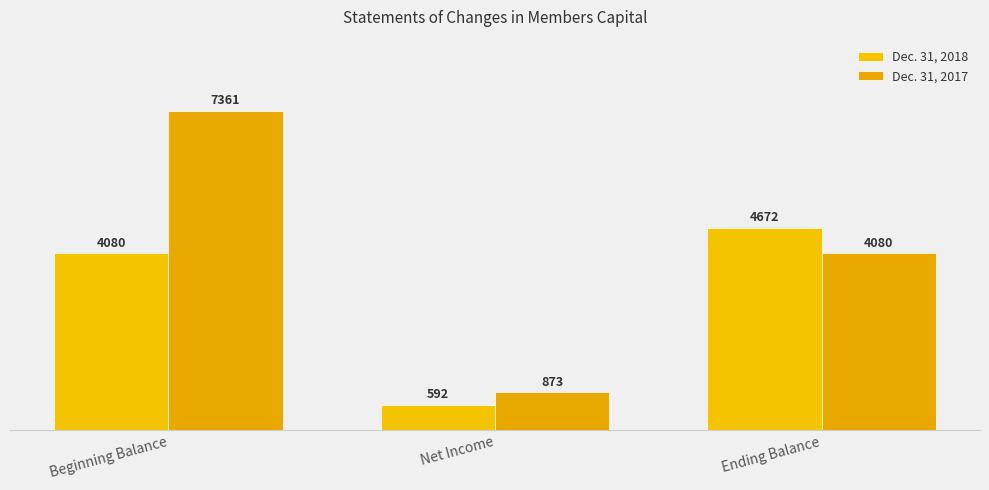

What is the label of the 2nd bar from the right?

Net Income